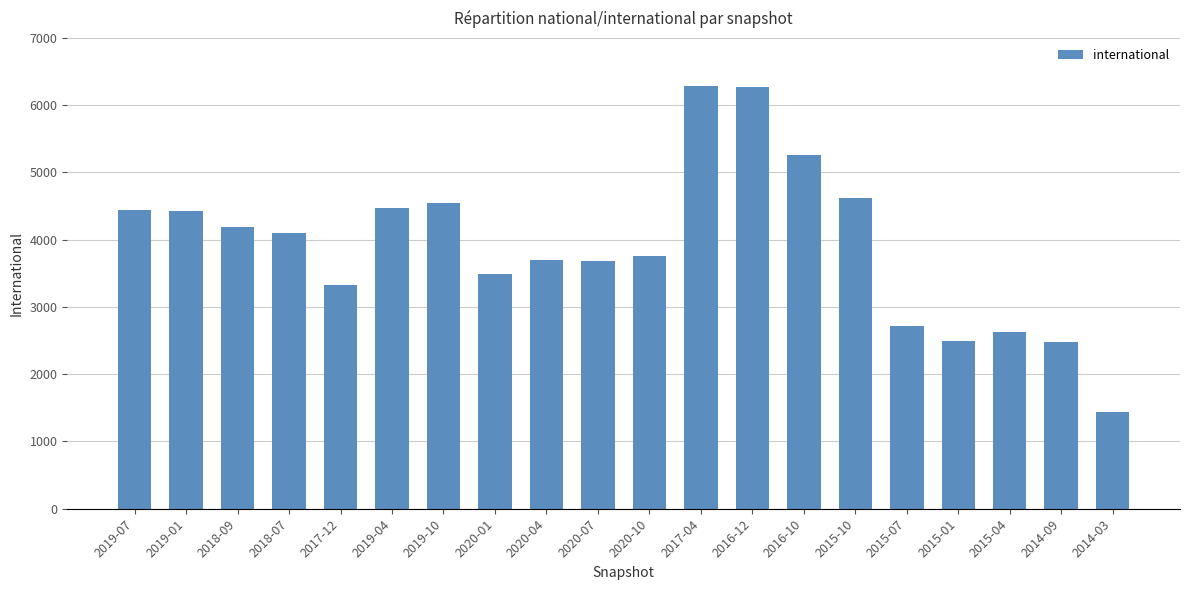

Is it true that the value at 2015-01 is 866?

False